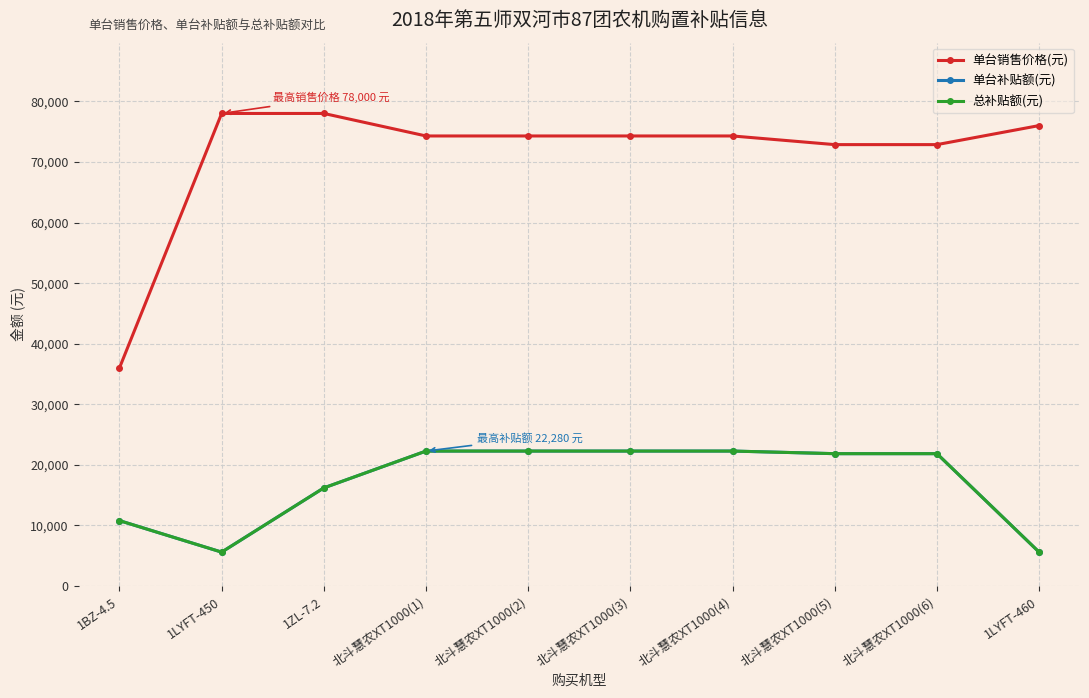

Does the chart have visible grid lines?

Yes